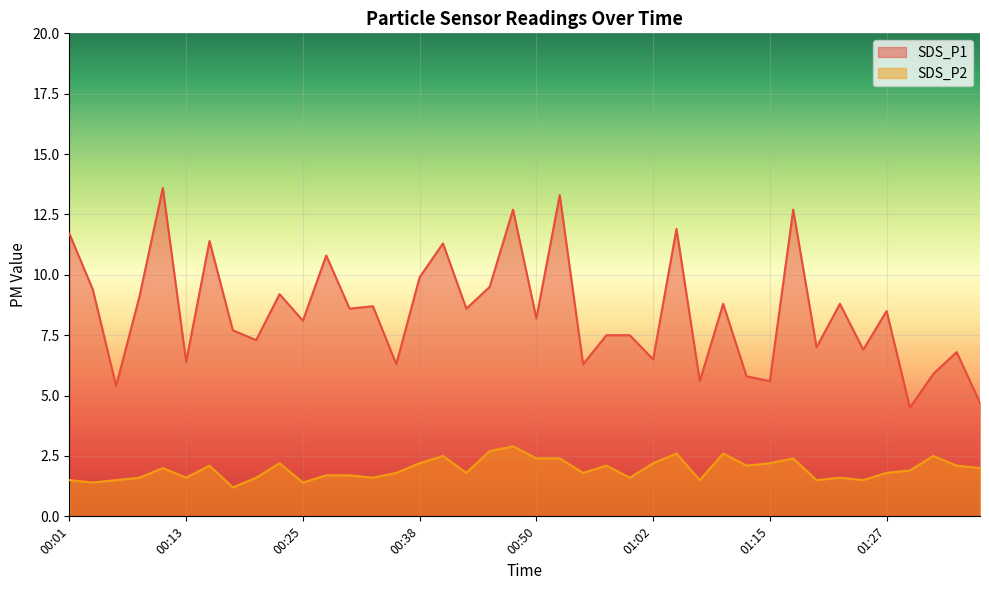

At which label does SDS_P1 reach its minimum?

01:30